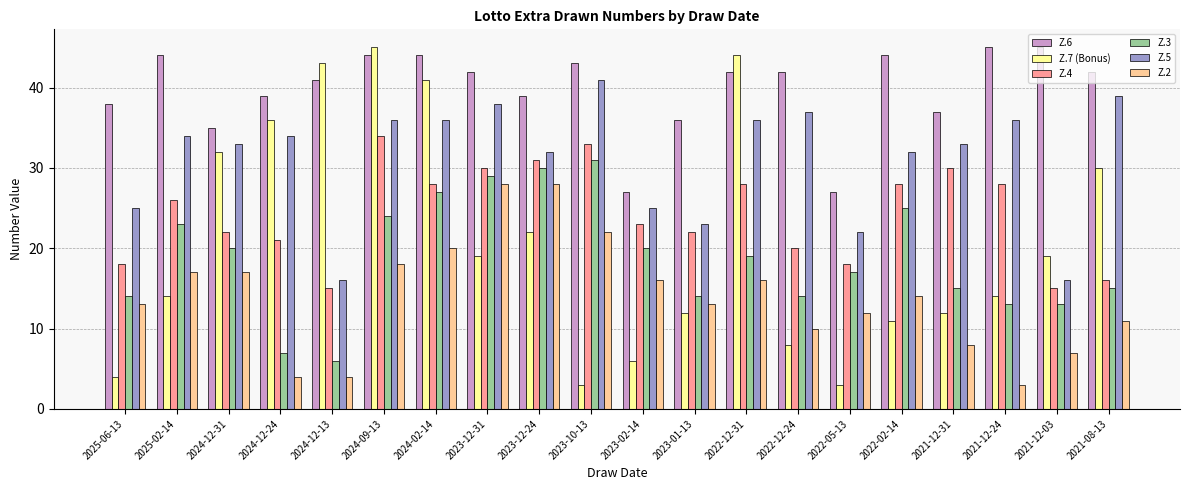

What is the highest value of the Z.7 (Bonus) series?

45